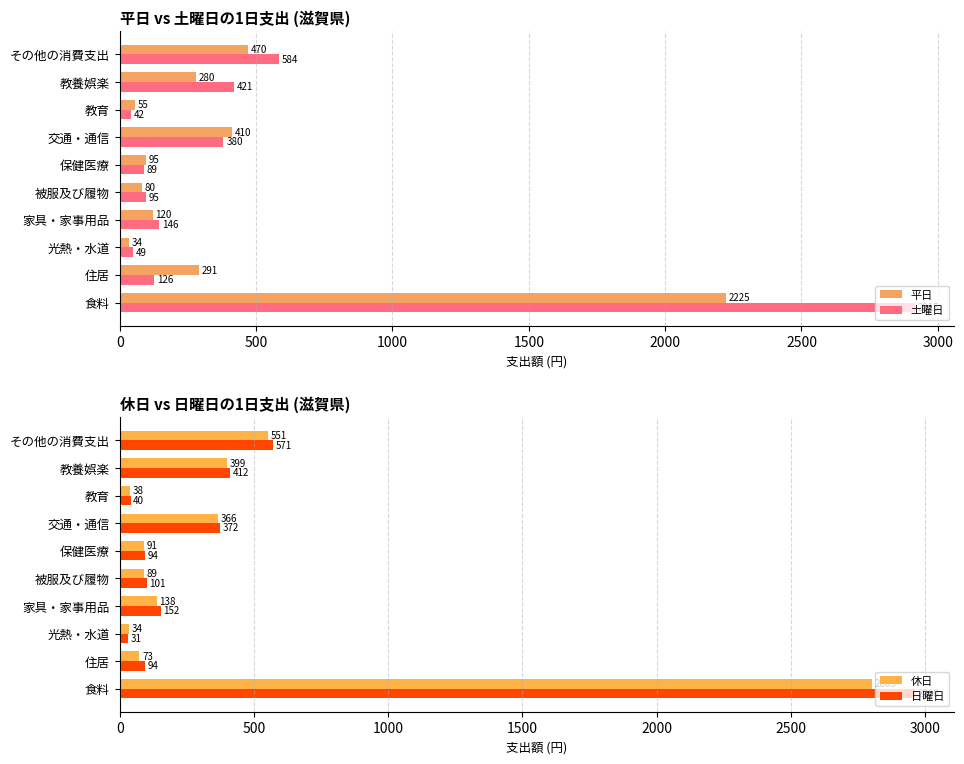

List the labels in order of 平日 value, smallest first.

光熱・水道, 教育, 被服及び履物, 保健医療, 家具・家事用品, 教養娯楽, 住居, 交通・通信, その他の消費支出, 食料